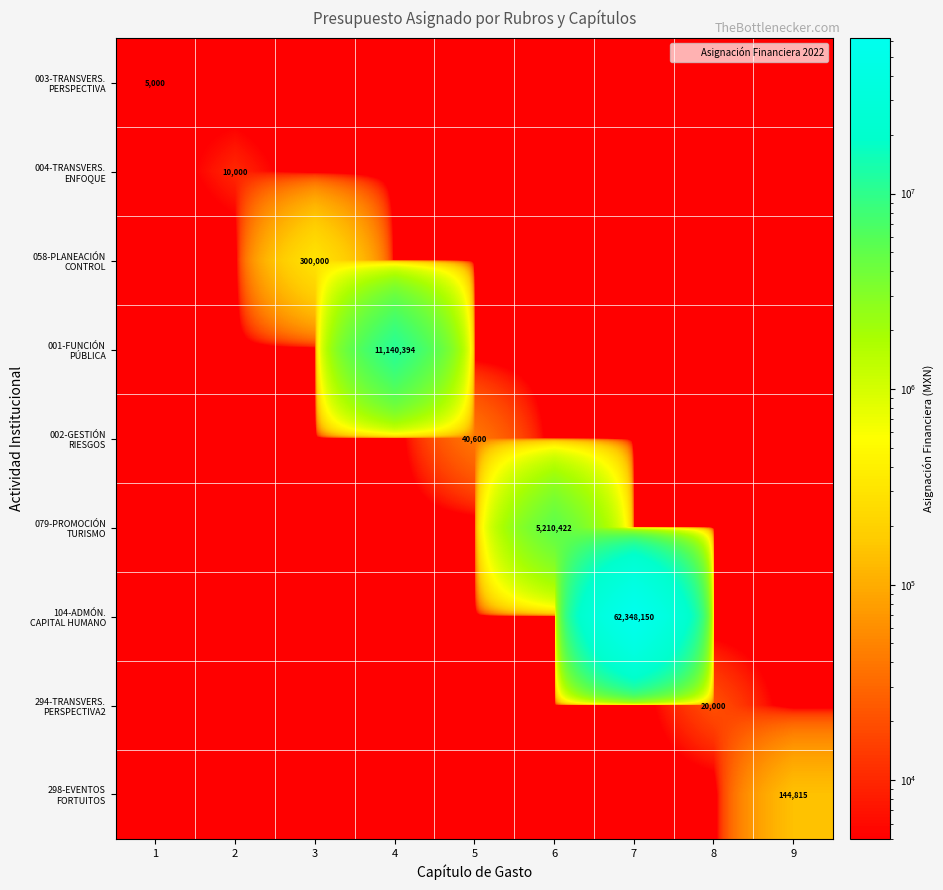

Count the number of data series in this chart.

9